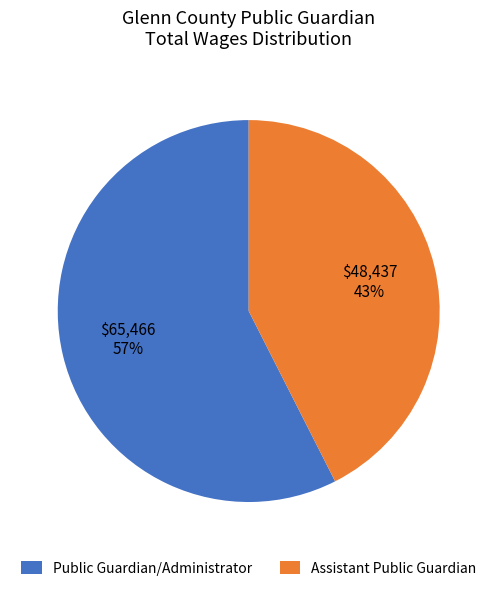

Combined, do Assistant Public Guardian and Public Guardian/Administrator account for over 50%?

Yes